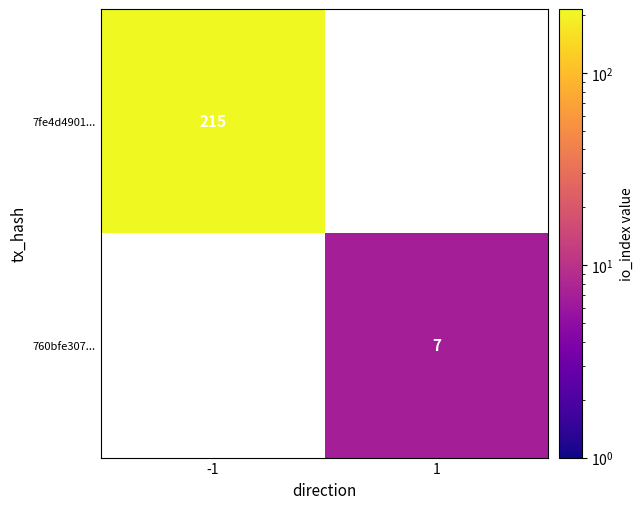

Is it true that 7fe4d4901... equals 304 at -1?

False